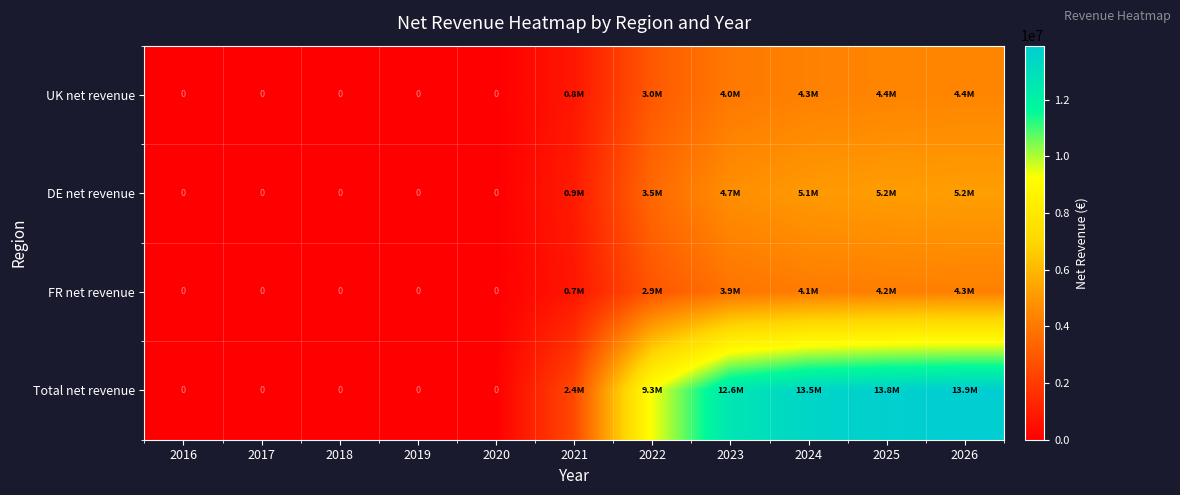

Read the Total net revenue value at 2021.

2425739.9